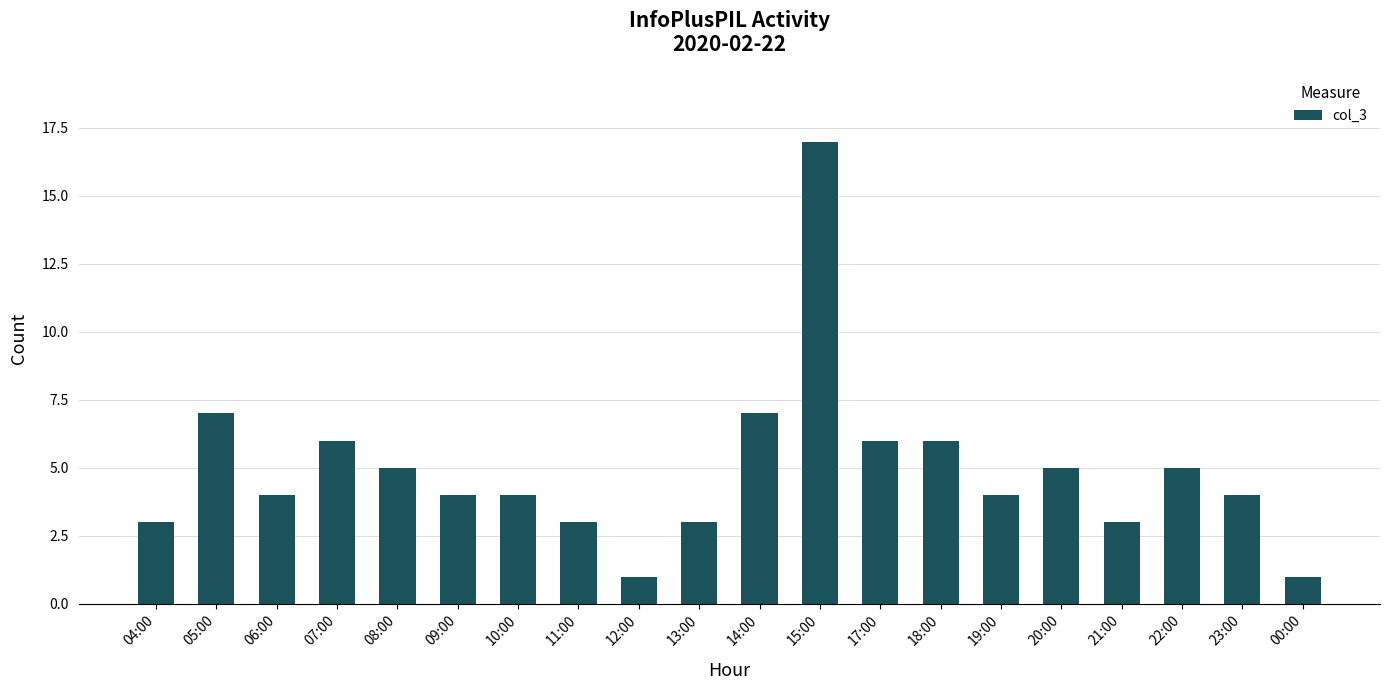

What is the label of the 1st bar from the right?

00:00